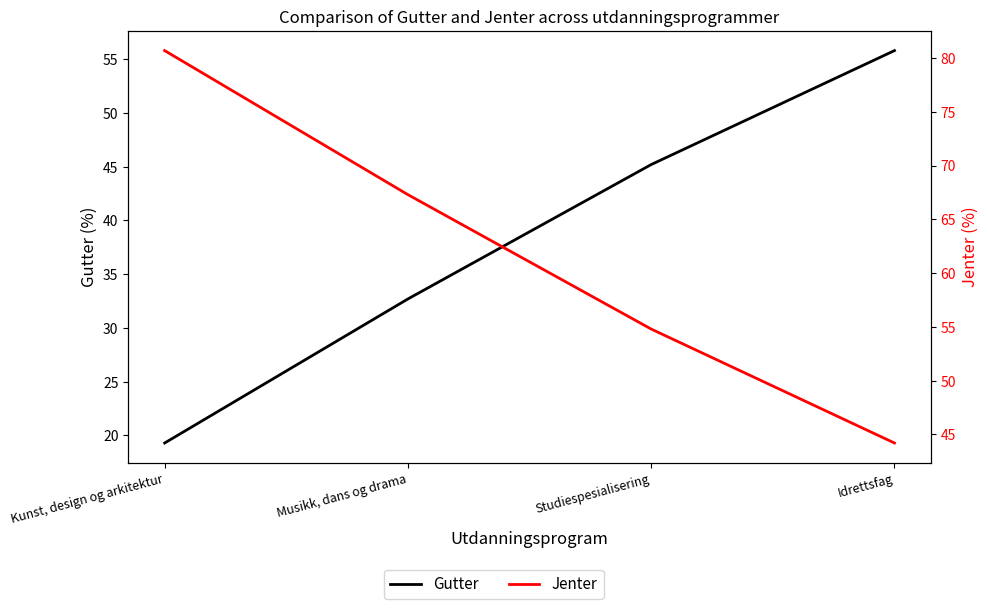

The value of Gutter at Idrettsfag is 55.8. True or false?

True